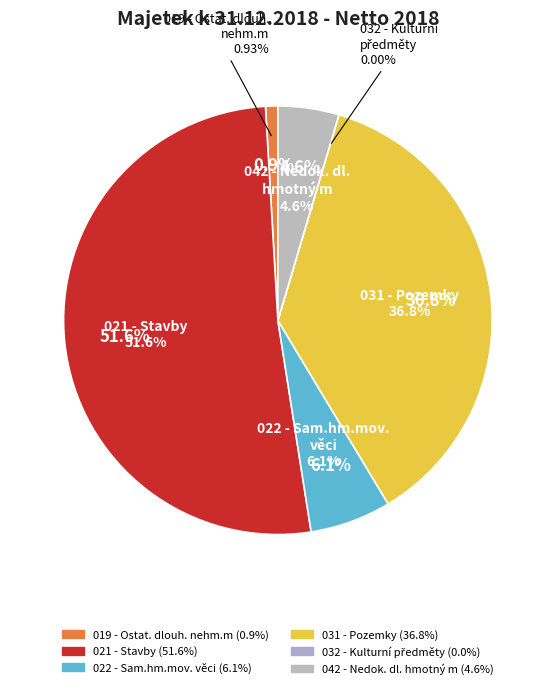

Count the number of slices in the pie.

6